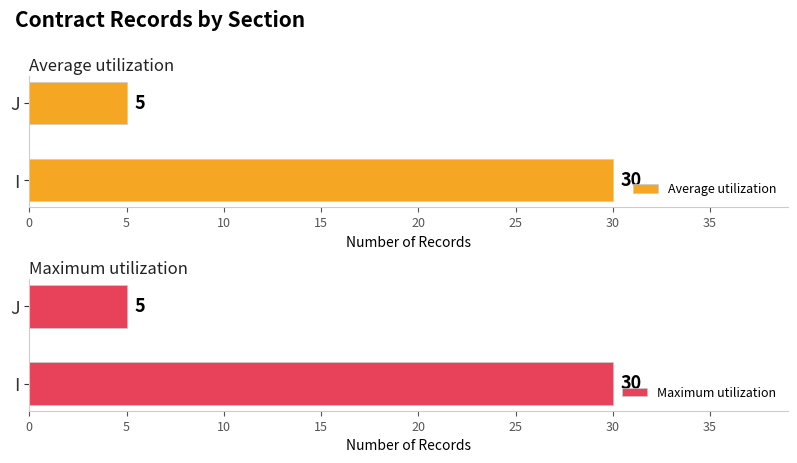

What are all the series names shown in the legend?

Average utilization, Maximum utilization